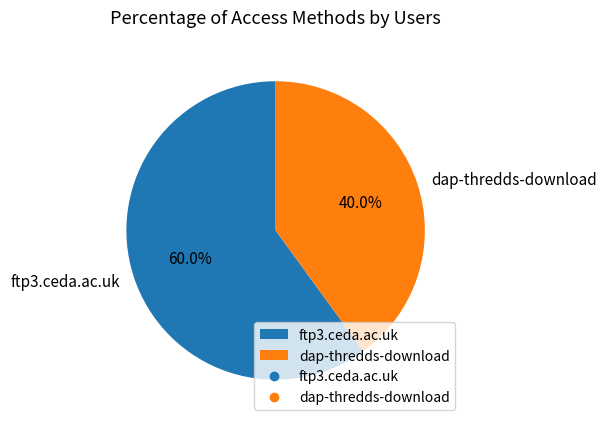

Approximately how many times larger is the value at ftp3.ceda.ac.uk compared to dap-thredds-download?

1.5